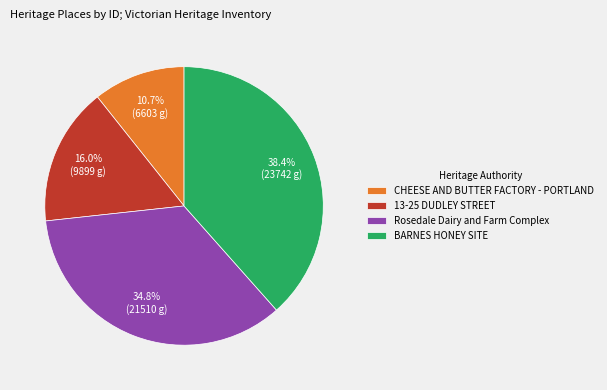

True or false: Rosedale Dairy and Farm Complex accounts for 35% of the total.

True